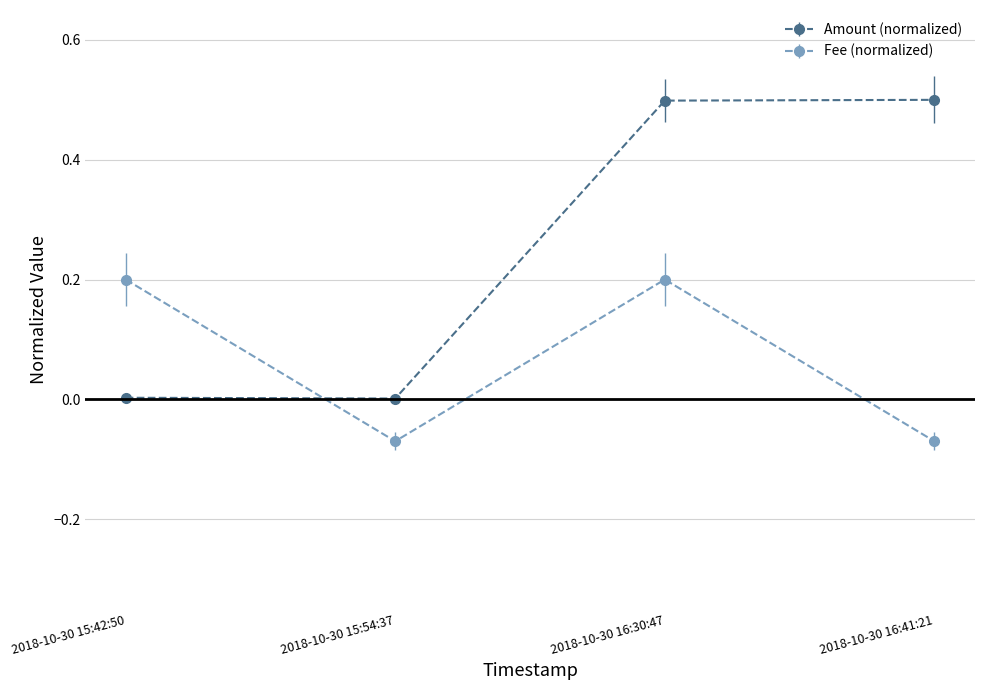

What is the value of the Fee (normalized) point at the 3rd from the left?

0.2